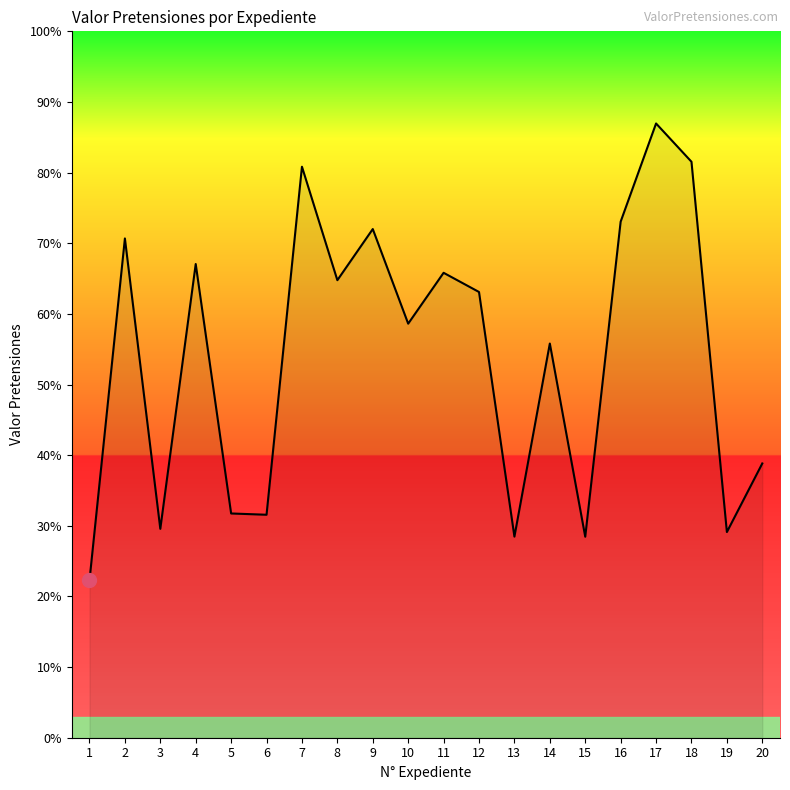

What is the sum of the values at 6 and 13?

60.0